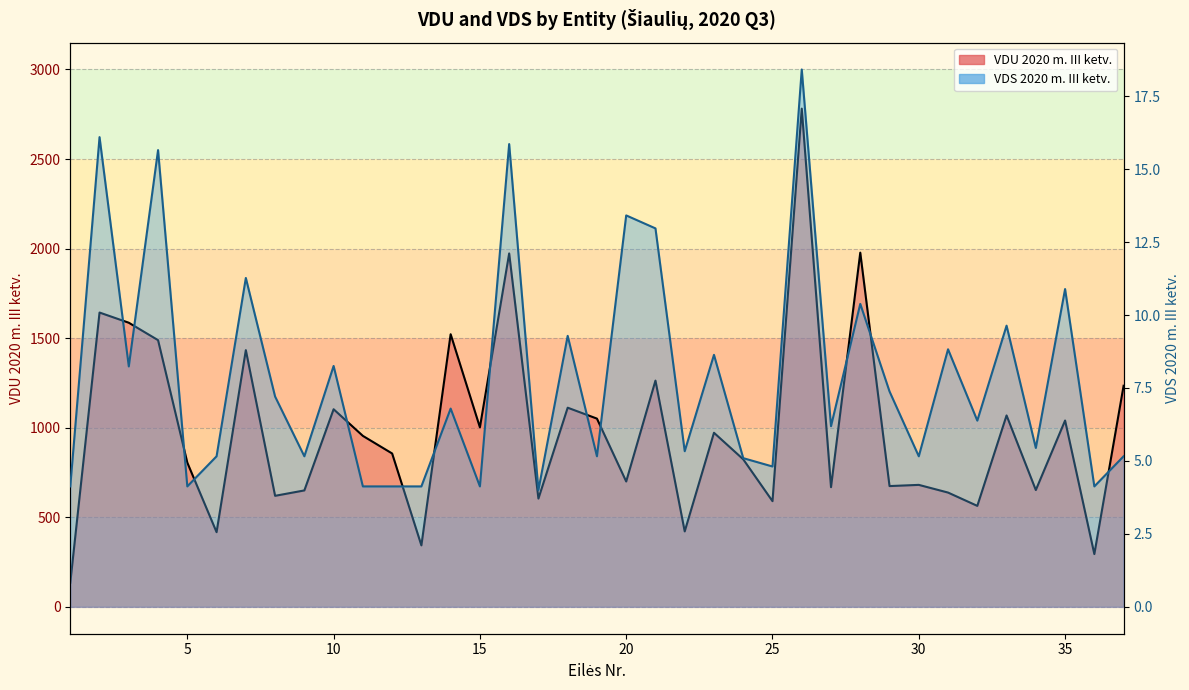

Reading left to right, transcribe all the data shown in this chart.

VDU 2020 m. III ketv.: 1=134.8	2=1643.1	3=1586.2	4=1488.9	5=805.2	6=417.0	7=1433.3	8=619.9	9=650.0	10=1103.2	11=954.5	12=856.3	13=343.2	14=1522.0	15=1002.2	16=1973.0	17=604.6	18=1111.9	19=1050.9	20=700.0	21=1263.1	22=421.2	23=971.9	24=823.7	25=590.0	26=2781.4	27=668.1	28=1977.4	29=674.3	30=681.0	31=638.0	32=563.7	33=1068.6	34=652.2	35=1040.3	36=294.5	37=1234.5
VDS 2020 m. III ketv.: 1=4.1	2=16.1	3=8.2	4=15.7	5=4.1	6=5.2	7=11.3	8=7.2	9=5.2	10=8.3	11=4.1	12=4.1	13=4.1	14=6.8	15=4.1	16=15.9	17=4.0	18=9.3	19=5.2	20=13.4	21=13.0	22=5.3	23=8.6	24=5.1	25=4.8	26=18.4	27=6.2	28=10.4	29=7.4	30=5.2	31=8.8	32=6.4	33=9.6	34=5.4	35=10.9	36=4.1	37=5.2